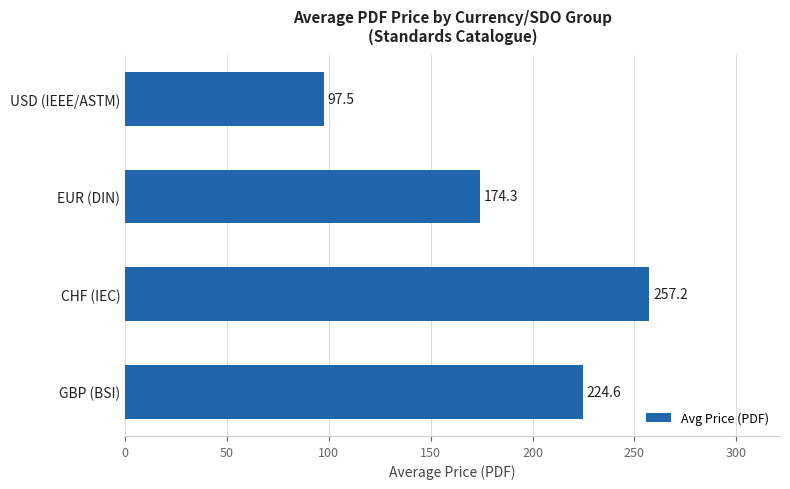

What is the greatest value displayed?

257.2